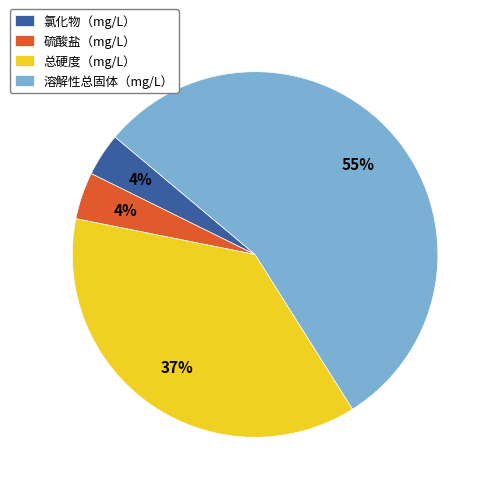

How many slices are in this pie chart?

4